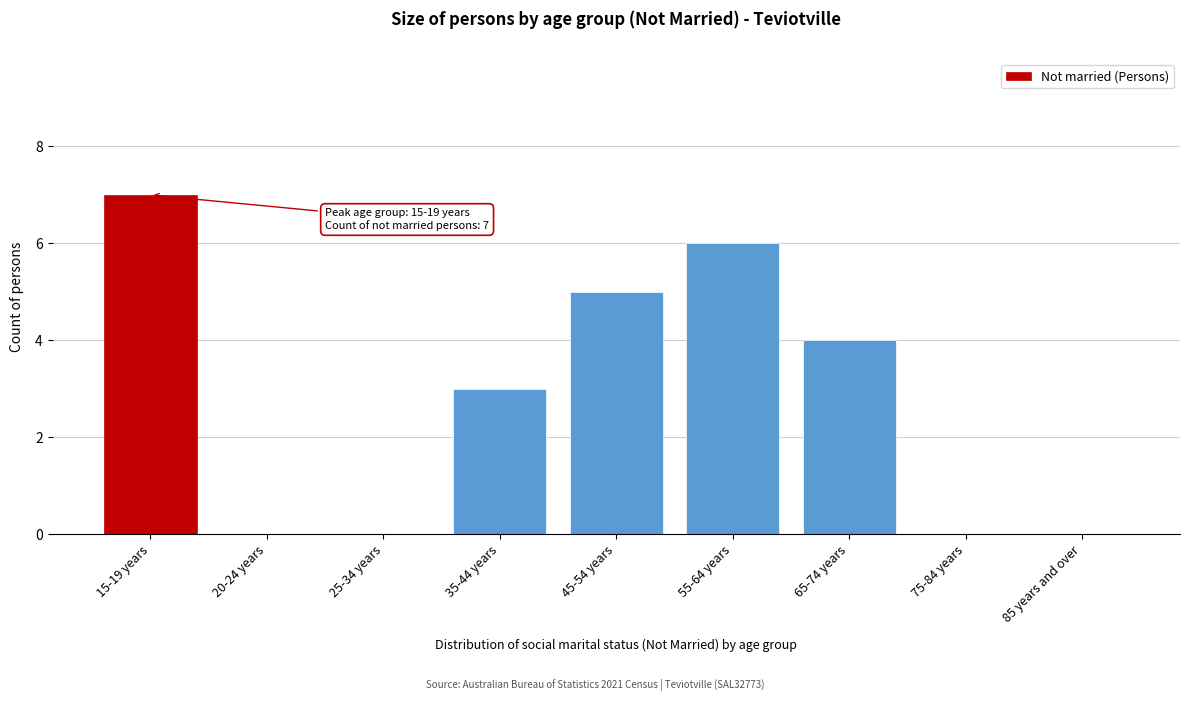

Reading left to right, list all the values displayed in this chart.

15-19 years=7	20-24 years=0	25-34 years=0	35-44 years=3	45-54 years=5	55-64 years=6	65-74 years=4	75-84 years=0	85 years and over=0